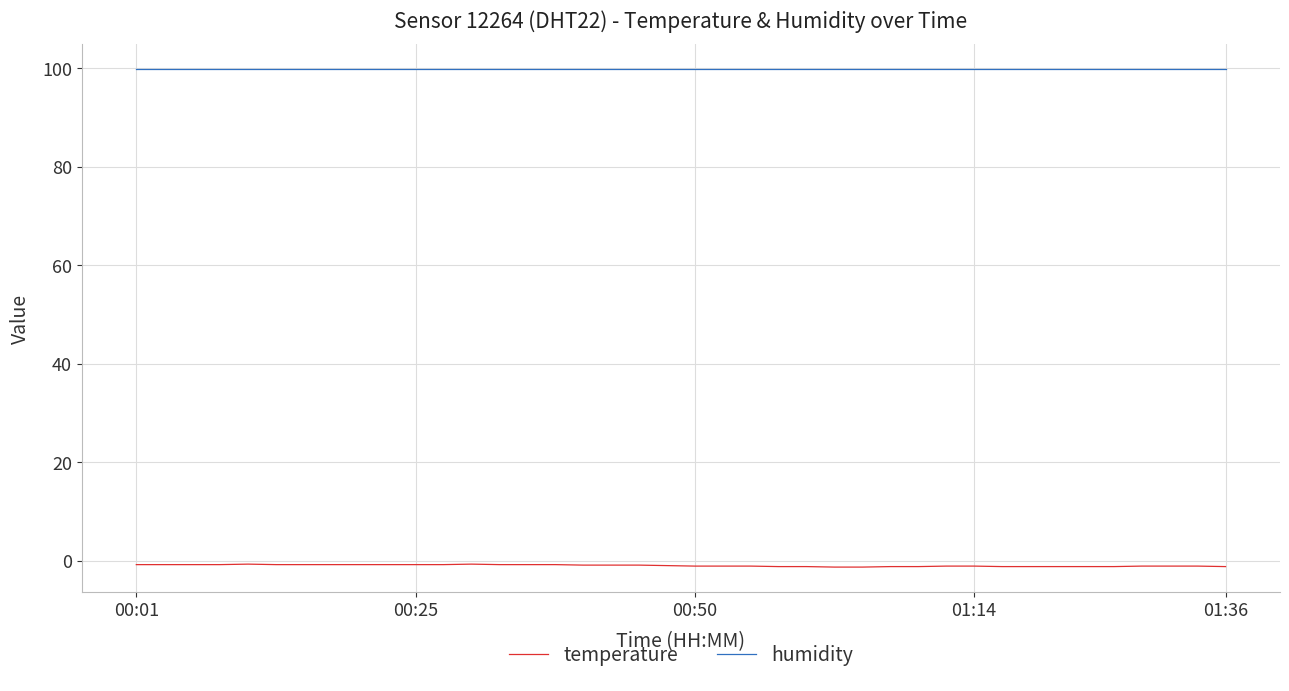

True or false: humidity and temperature cross at least once.

False